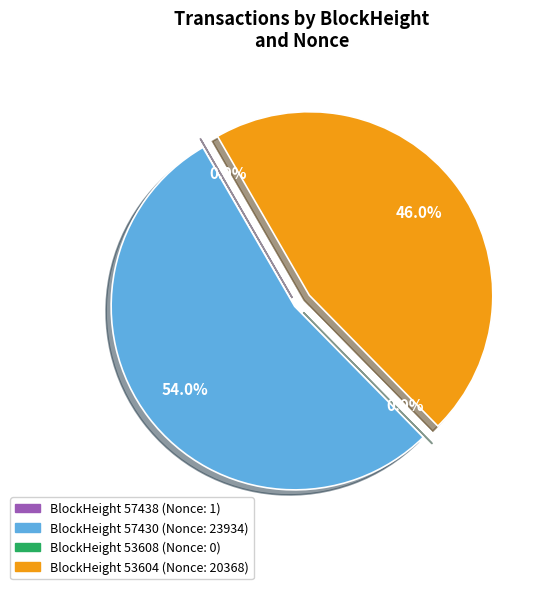

How many segments does this pie chart have?

4